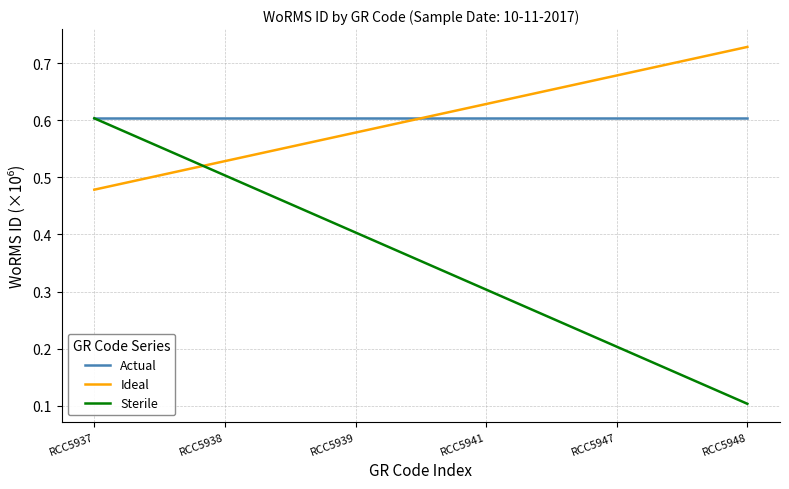

True or false: Sterile has a value of 0.6 at RCC5937.

True